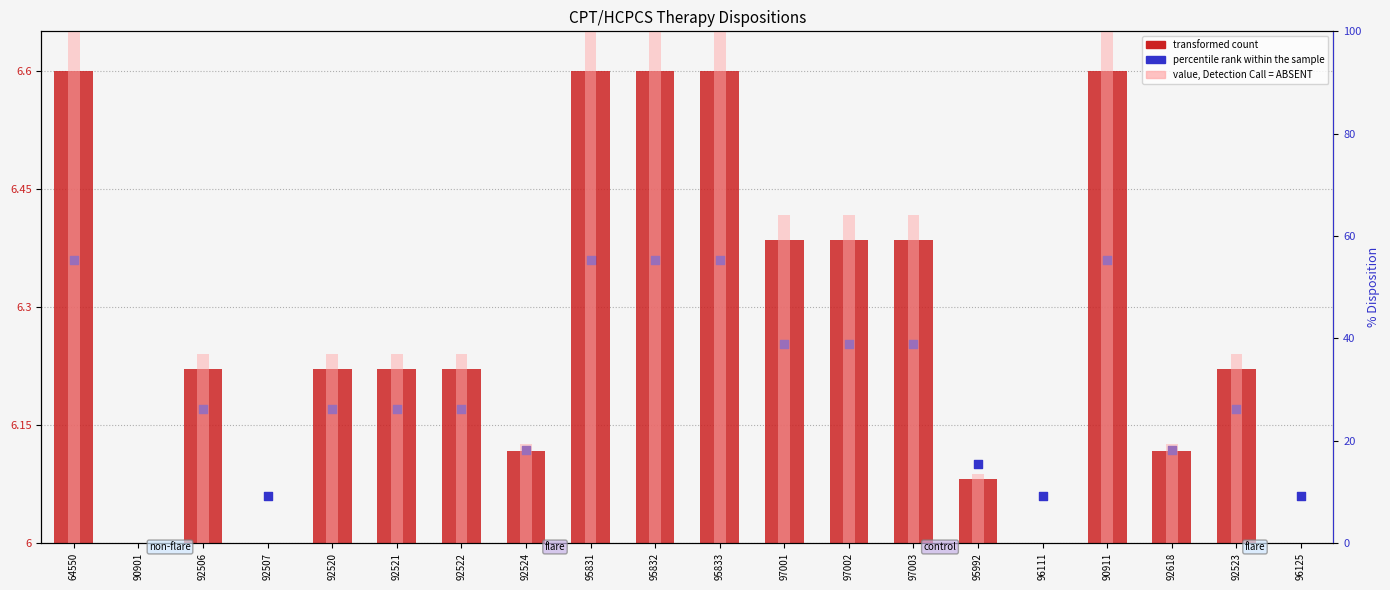

Which series has the largest total across all categories?

value, Detection Call = ABSENT